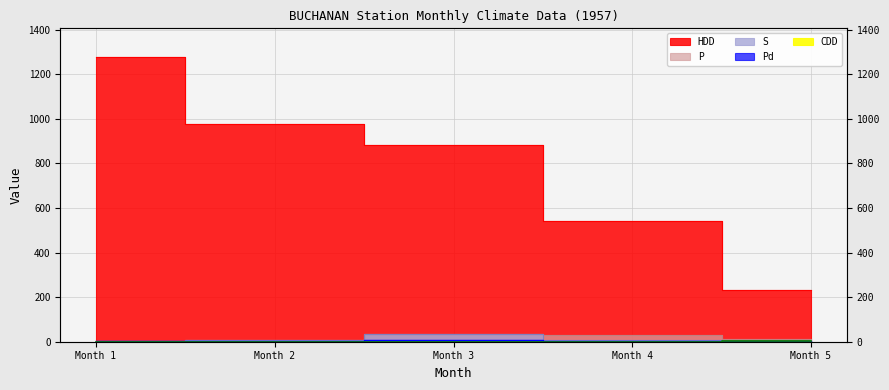

How many lines are shown in the chart?

5